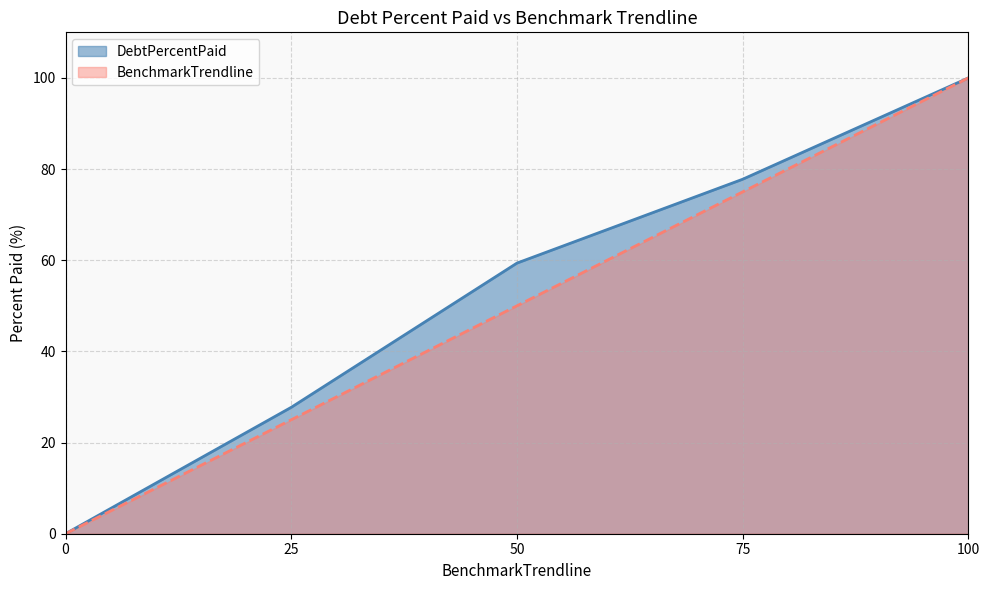

True or false: DebtPercentPaid and BenchmarkTrendline intersect in this chart.

False